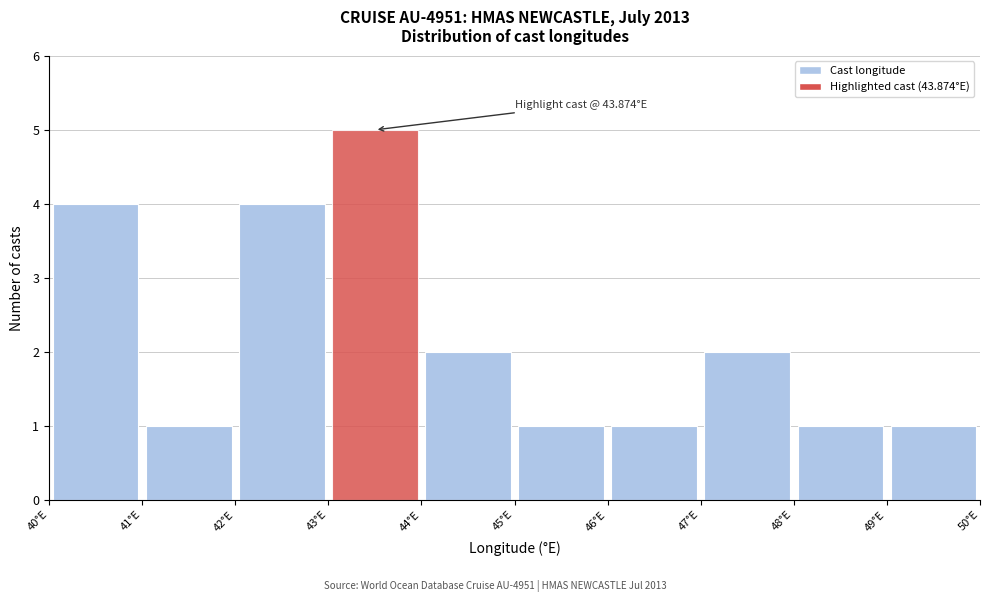

Over which range of the x-axis is the bar tallest?

43 to 44